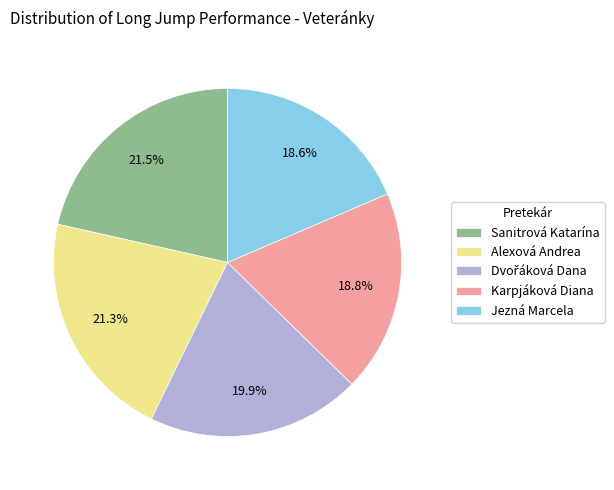

Approximately how many times larger is the value at Sanitrová Katarína compared to Karpjáková Diana?

1.1